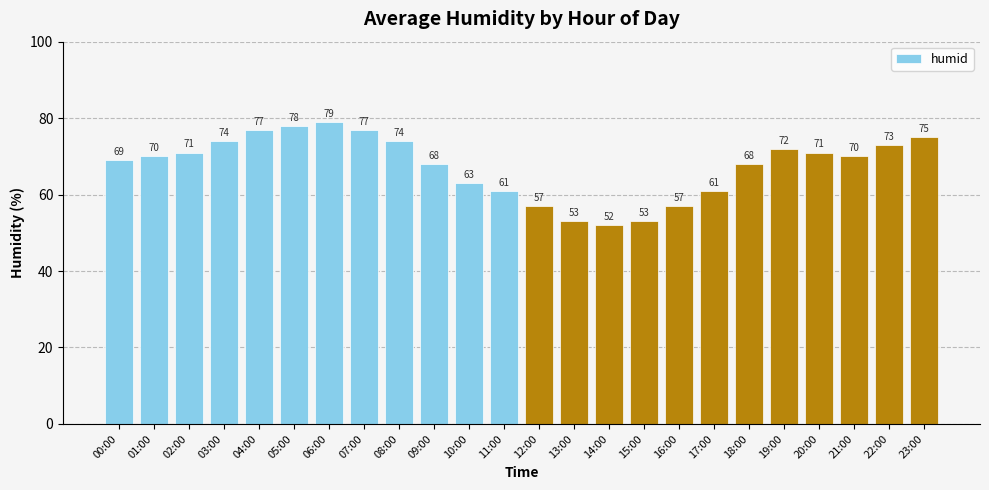

Approximately how many times larger is the value at 02:00 compared to 21:00?

1.0